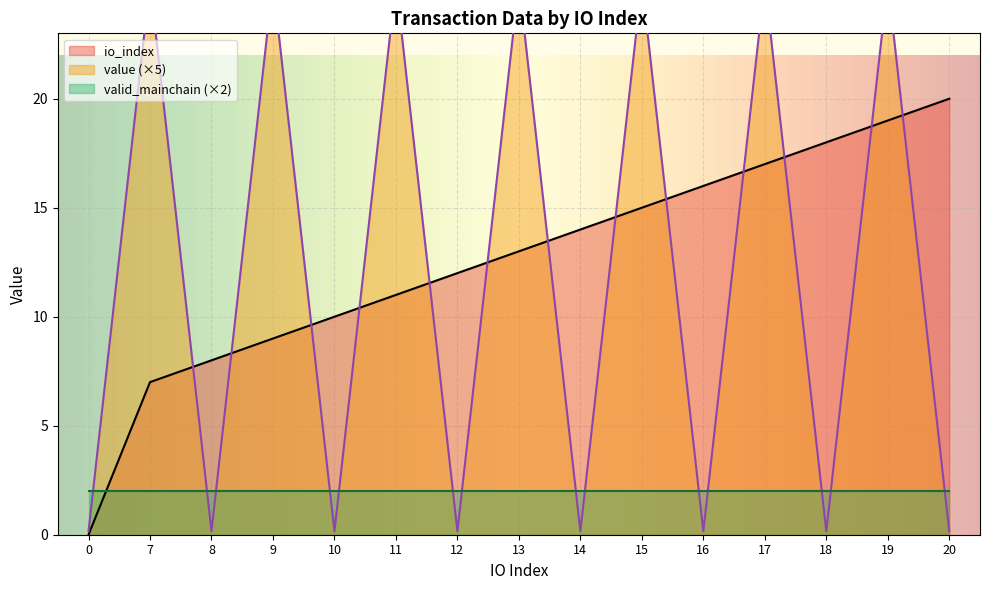

What is the difference between the highest and lowest values at 12?

12.0